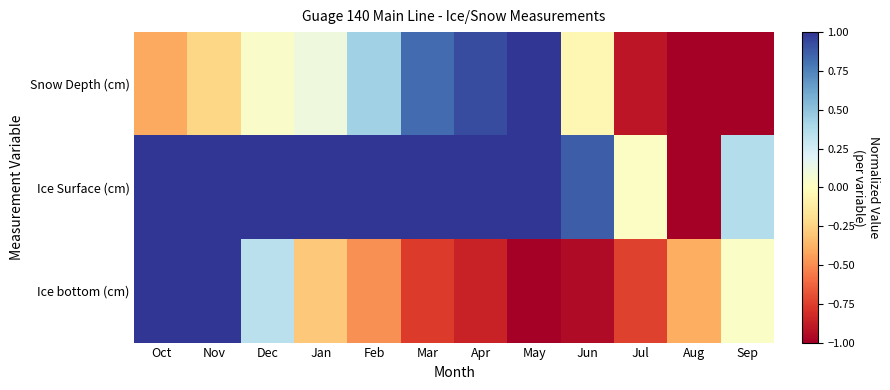

Which series has the largest range (max minus min)?

Snow Depth (cm)